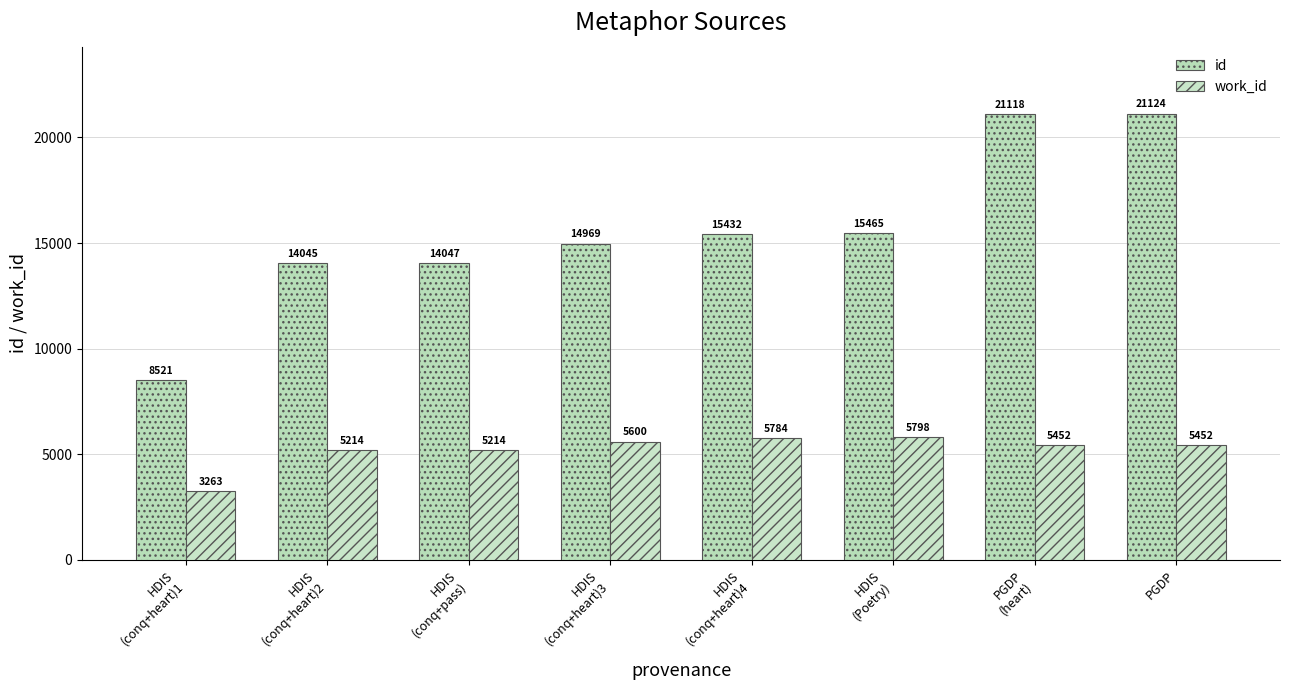

What is the value of the work_id bar at the 4th from the left?

5600